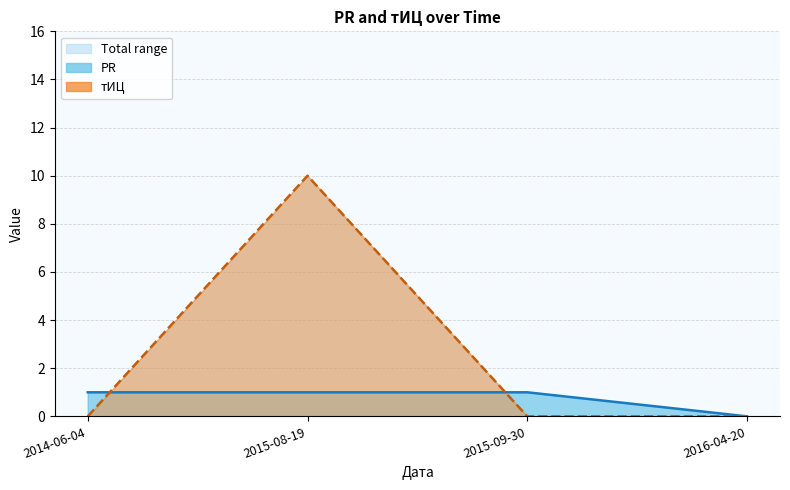

What is the spread (max minus min) of values at 2015-09-30?

1